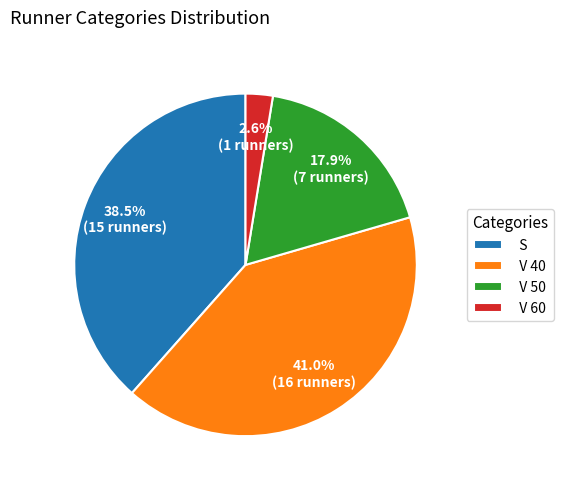

How much of the chart is everything except S?

61.5%